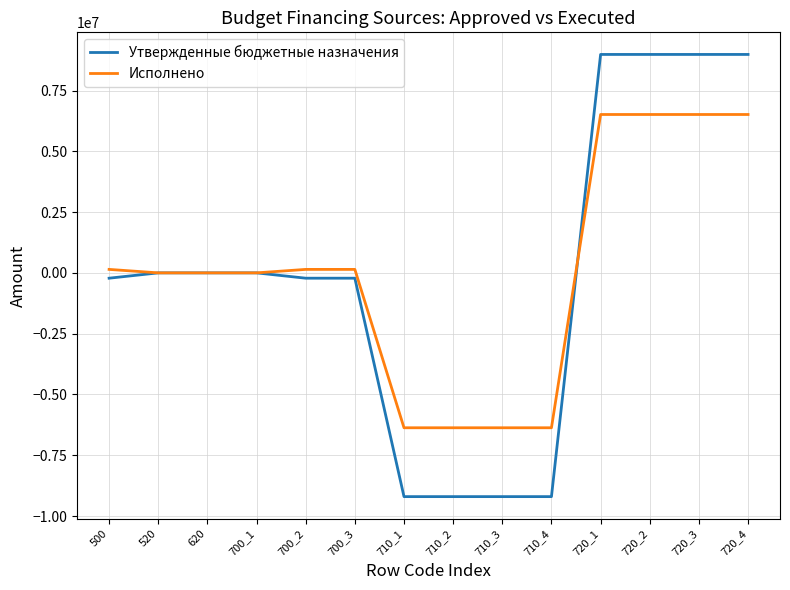

The value of Исполнено at 720_4 is 3725463.0. True or false?

False